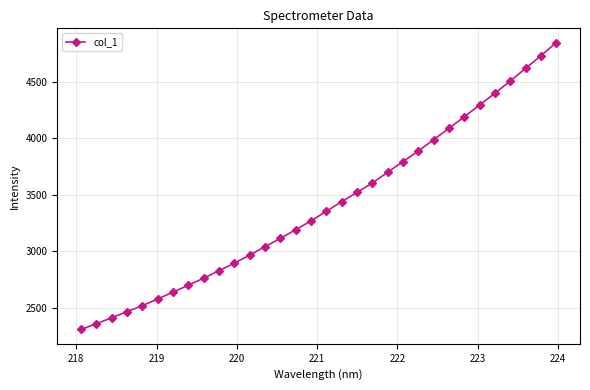

What is the greatest value displayed?

4848.2